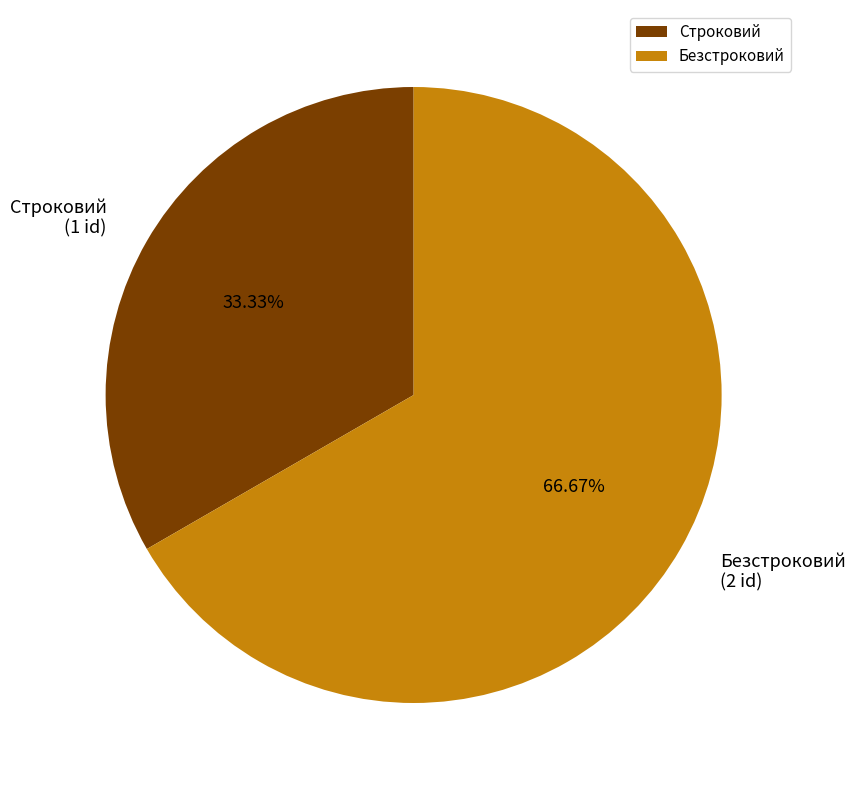

What percentage do Безстроковий and Строковий together represent?

100.0%